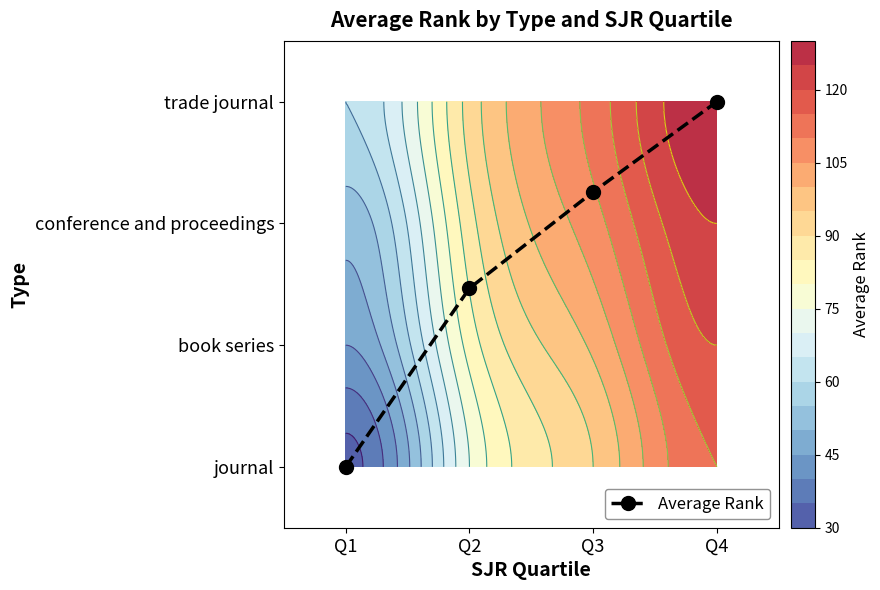

What is the difference between the maximum and minimum values?

3.0